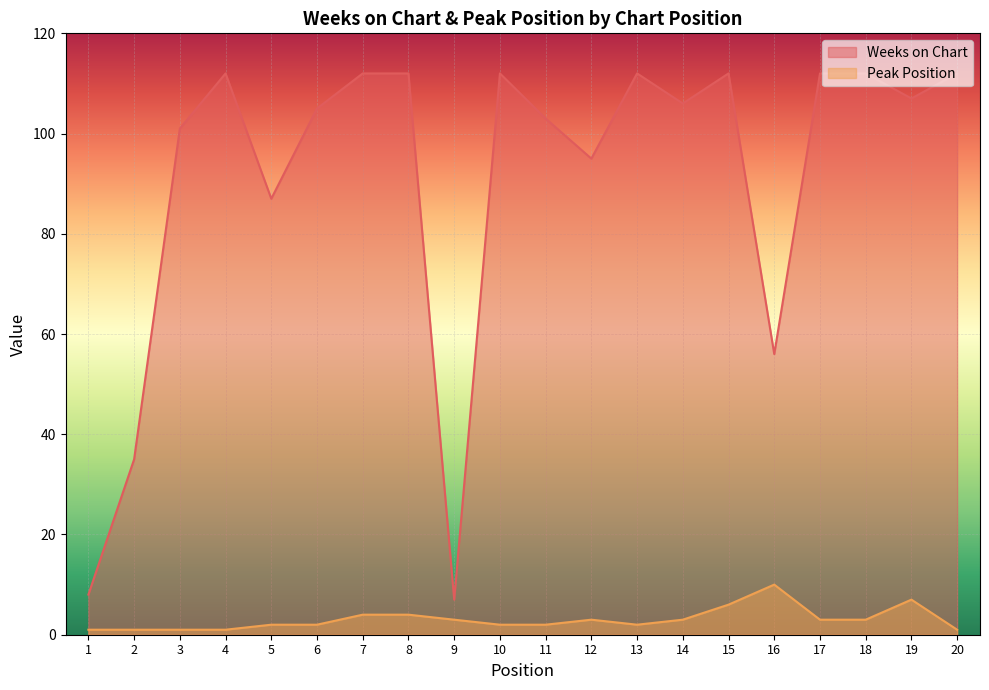

True or false: Peak Position and Weeks on Chart intersect in this chart.

False